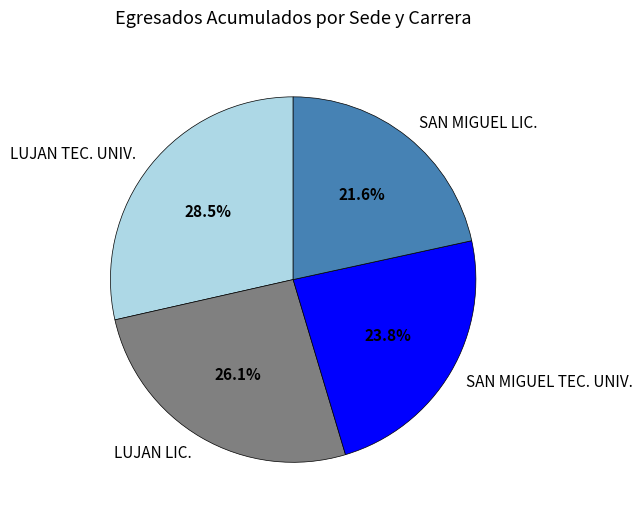

Which category has the biggest portion of the pie?

LUJAN TEC. UNIV.